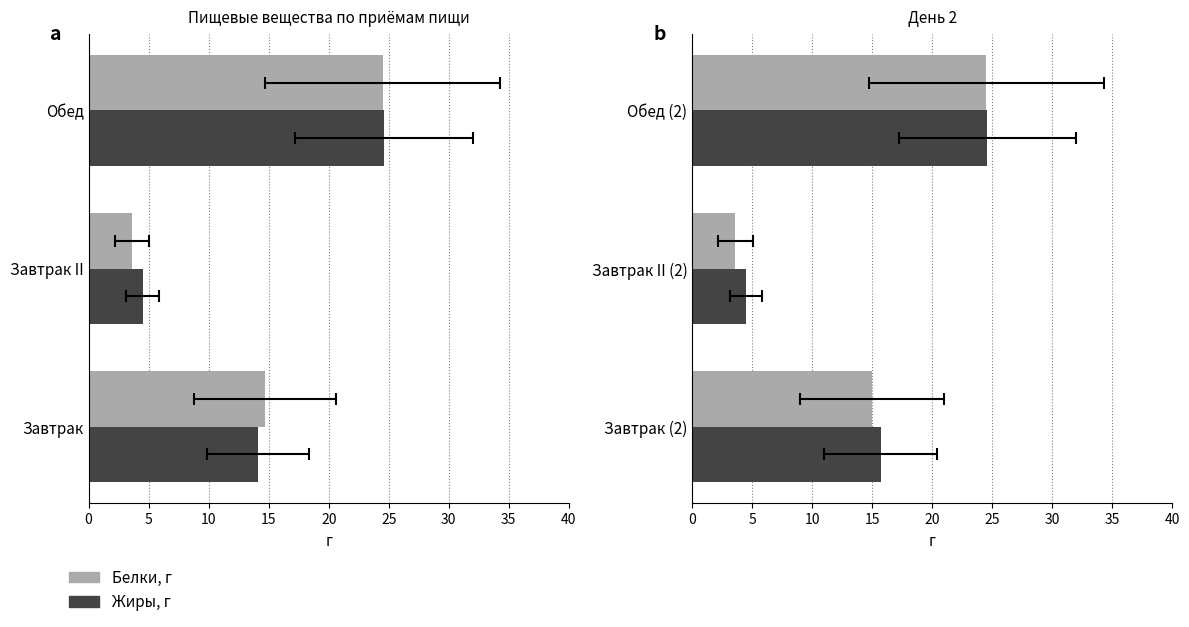

Are the bars horizontal?

Yes